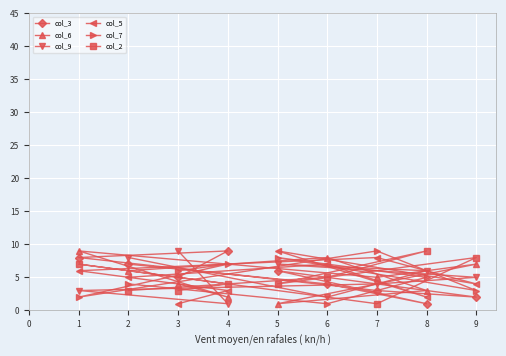

Is the value of col_2 at 8 greater than the value of col_3 at 5?

Yes